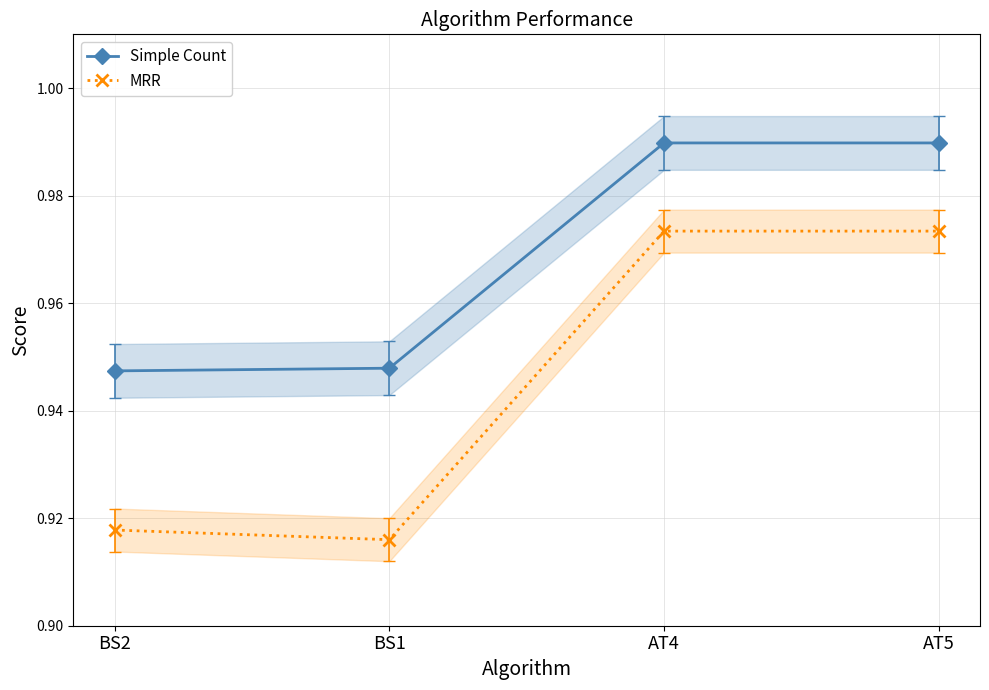

What is the greatest value displayed?

1.0